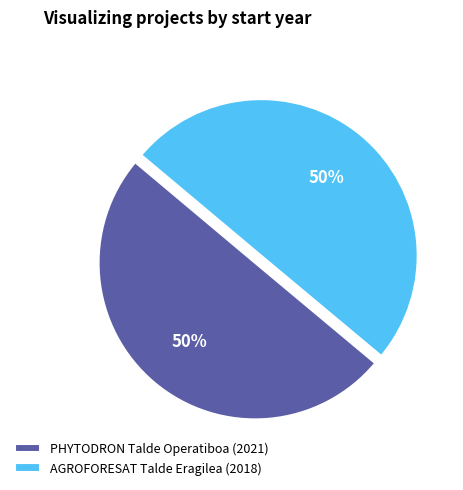

What is the ratio of the value at AGROFORESAT Talde Eragilea (2018) to the value at PHYTODRON Talde Operatiboa (2021)?

1.0